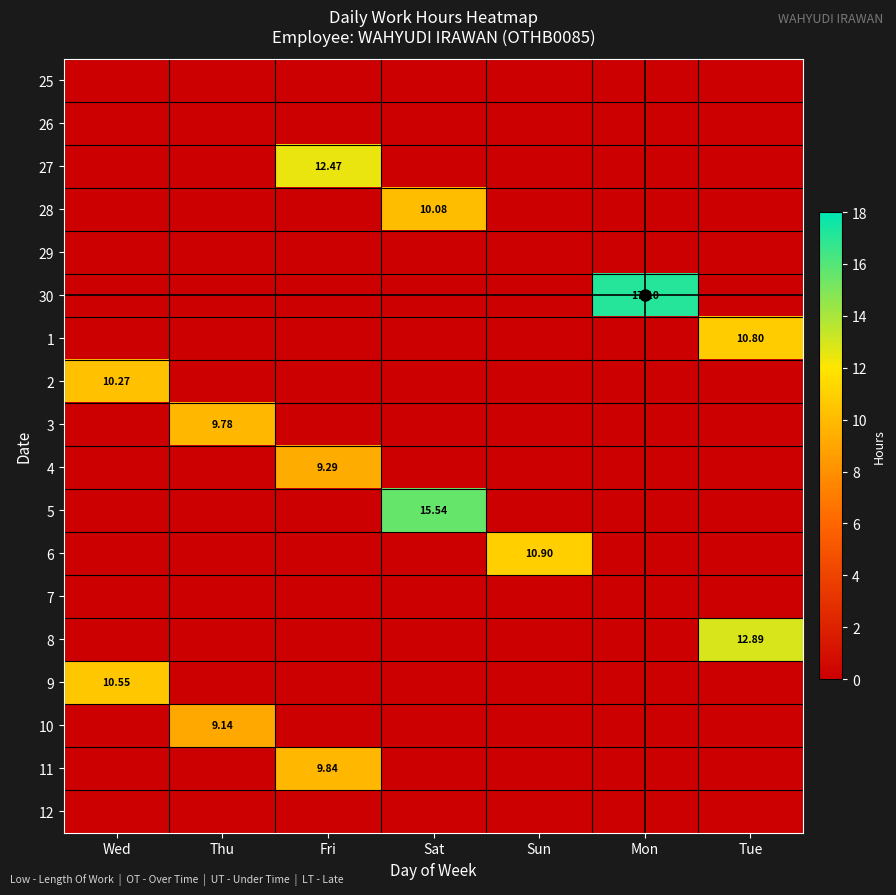

Where is 7 nearest to the value 0?

Wed